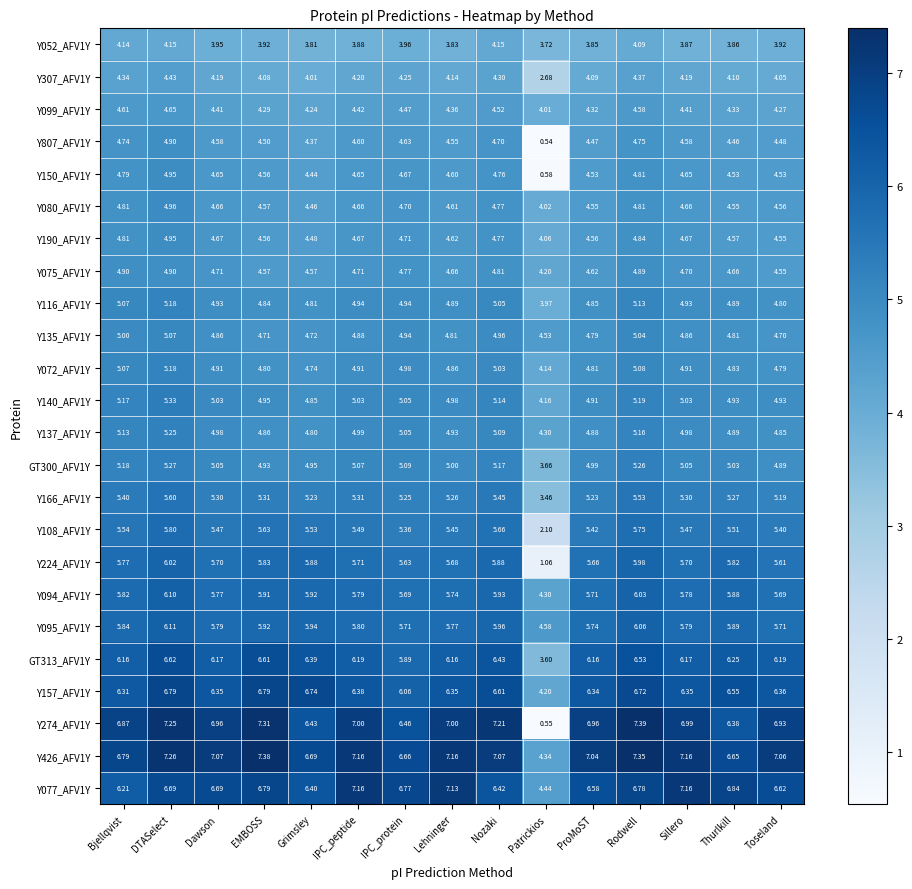

What is the total value across all series at ProMoST?

125.1